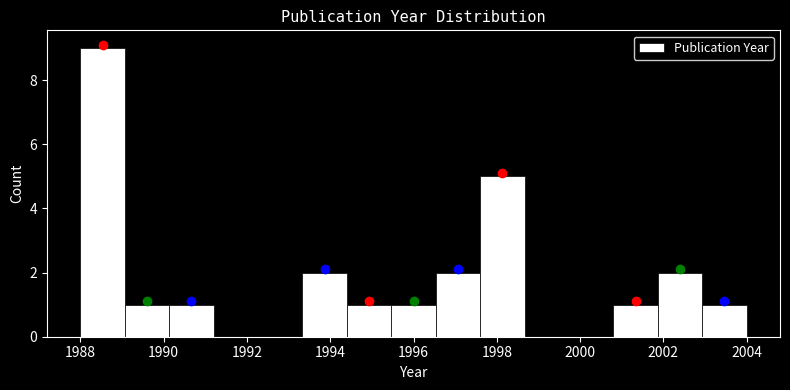

How tall is the bar that spans 1994.4 to 1995.4 on the x-axis? Neither the bar edges nor the heights are printed on the chart, so give them approximately, as read against the axes.

1